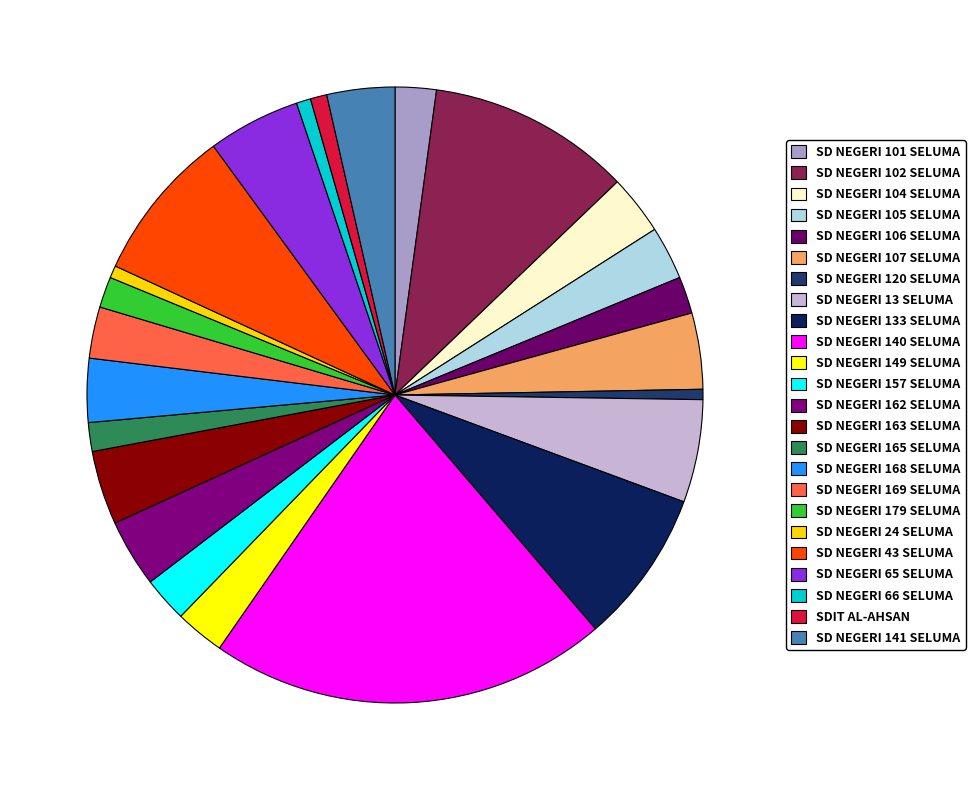

How many segments does this pie chart have?

24